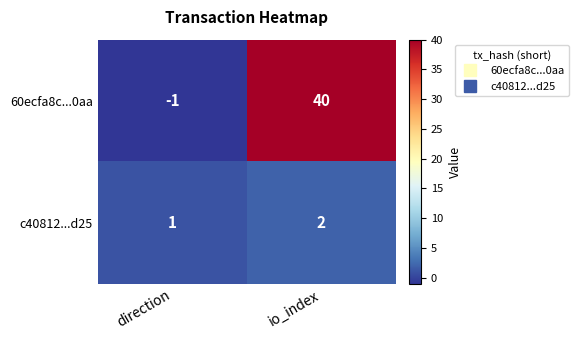

Which series has the largest range (max minus min)?

60ecfa8c...0aa